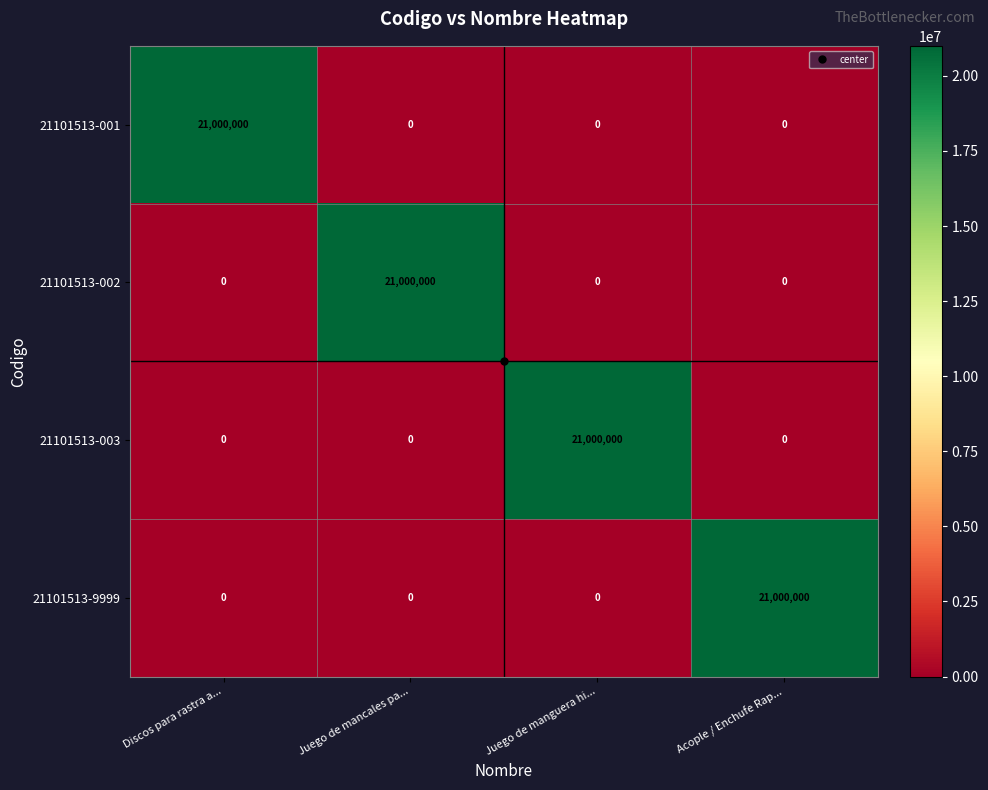

The value of 21101513-9999 at Acople / Enchufe Rap... is 21000000. True or false?

True